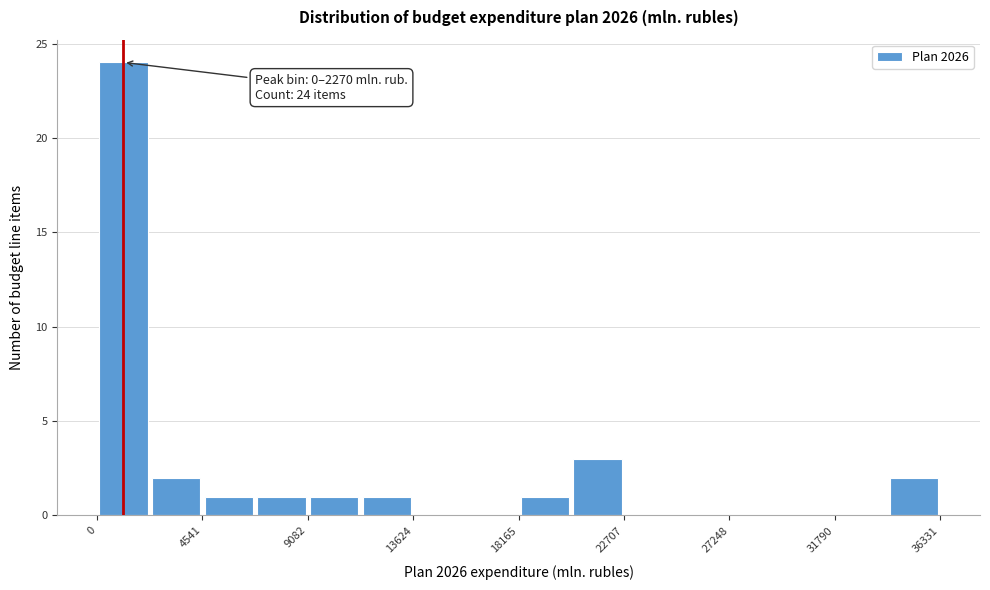

Which range on the x-axis has the tallest bar?

0 to 2500